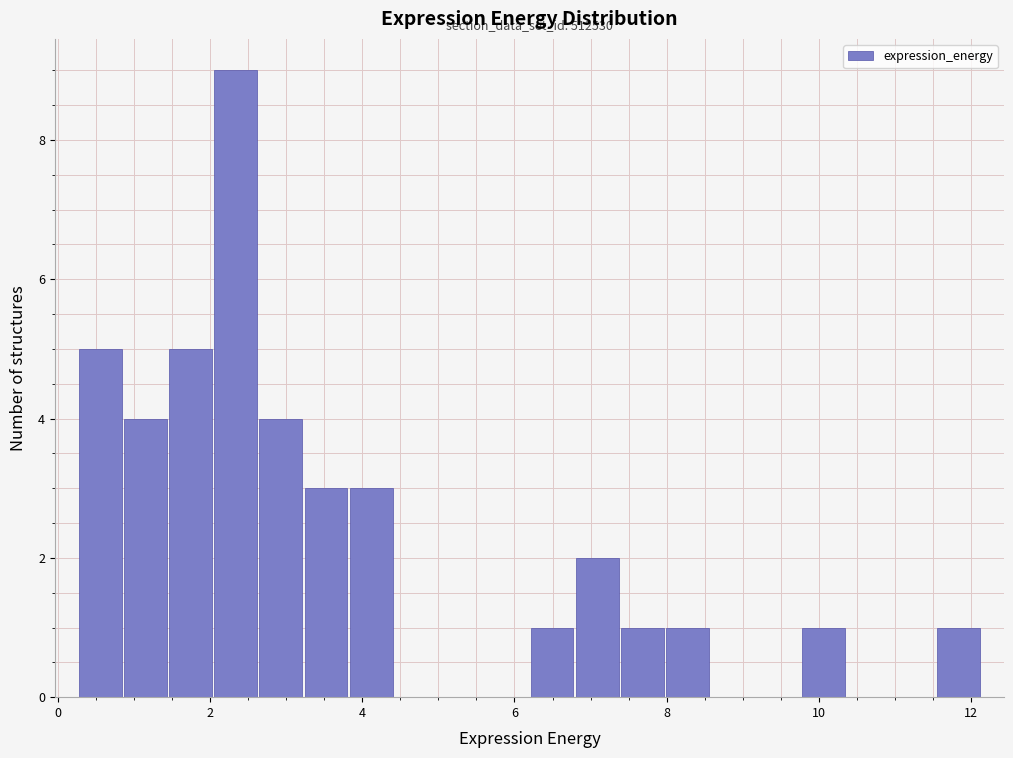

Around what value on the x-axis is the tallest bar? Give the approximate position of its centre, as read against the axis.

2.4